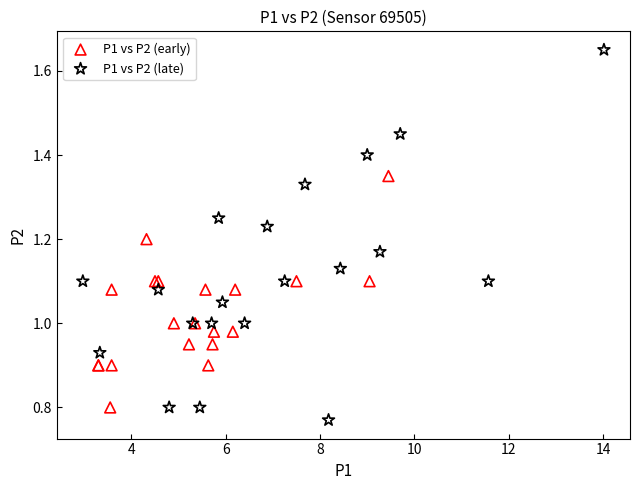

Which series reaches the minimum Y coordinate?

P1 vs P2 (late)